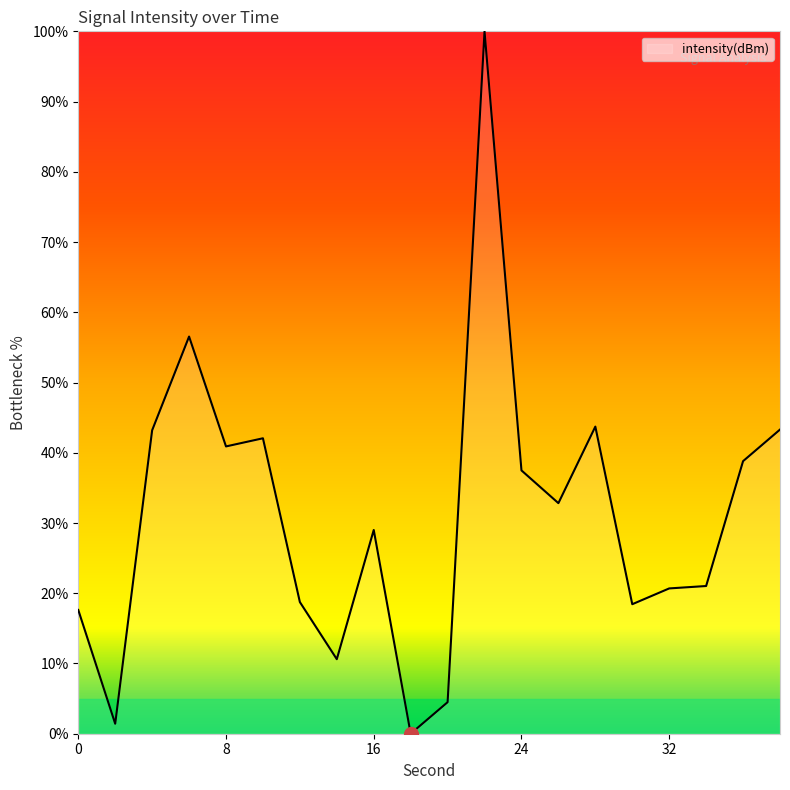

What is the difference between the maximum and minimum values?

100.0